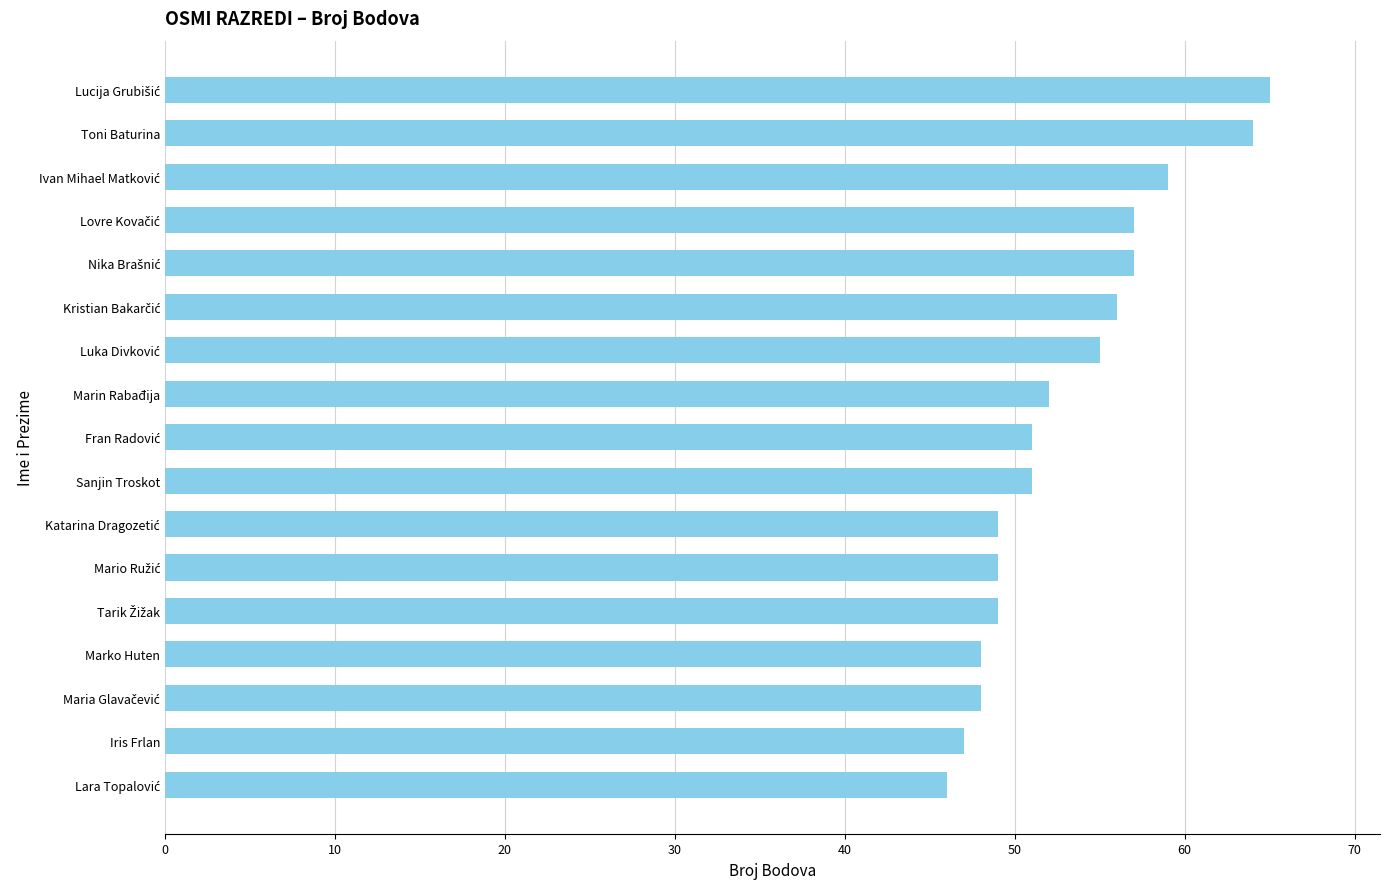

Is it true that the value at Iris Frlan is 47?

True